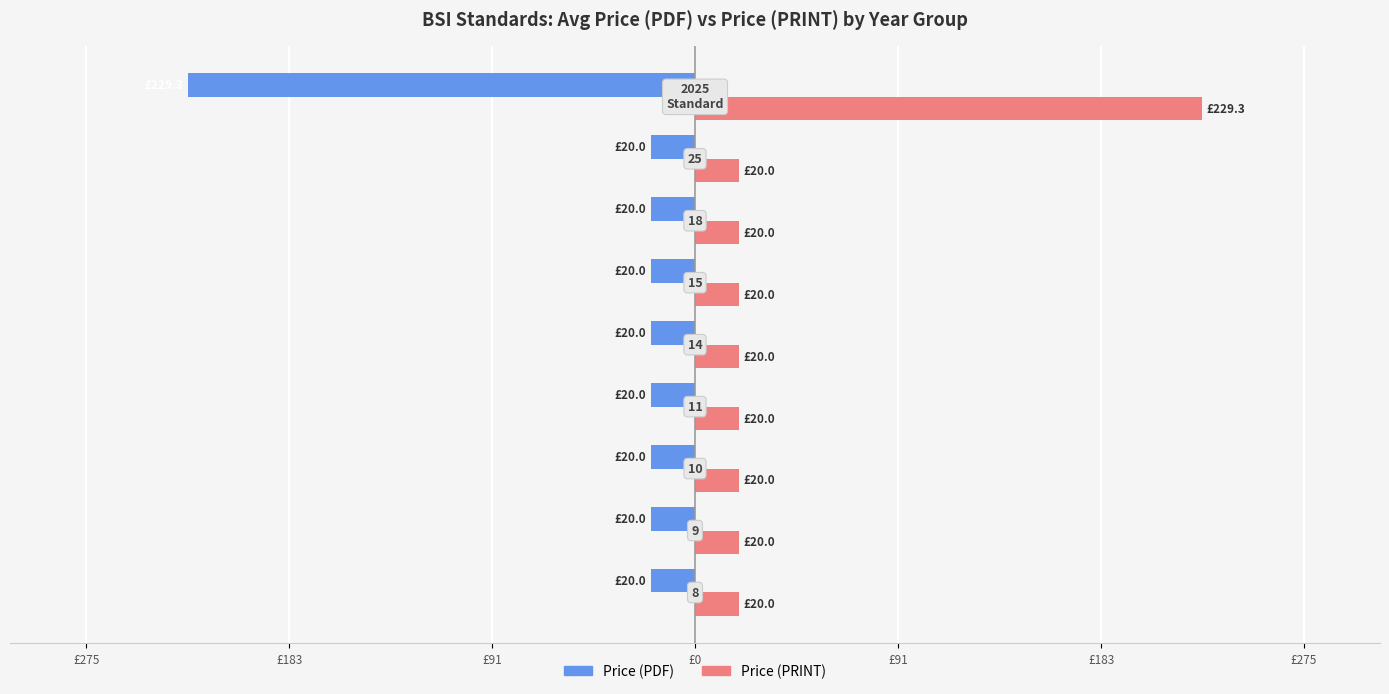

List the series in order of their overall mean, lowest first.

Price (PDF), Price (PRINT)